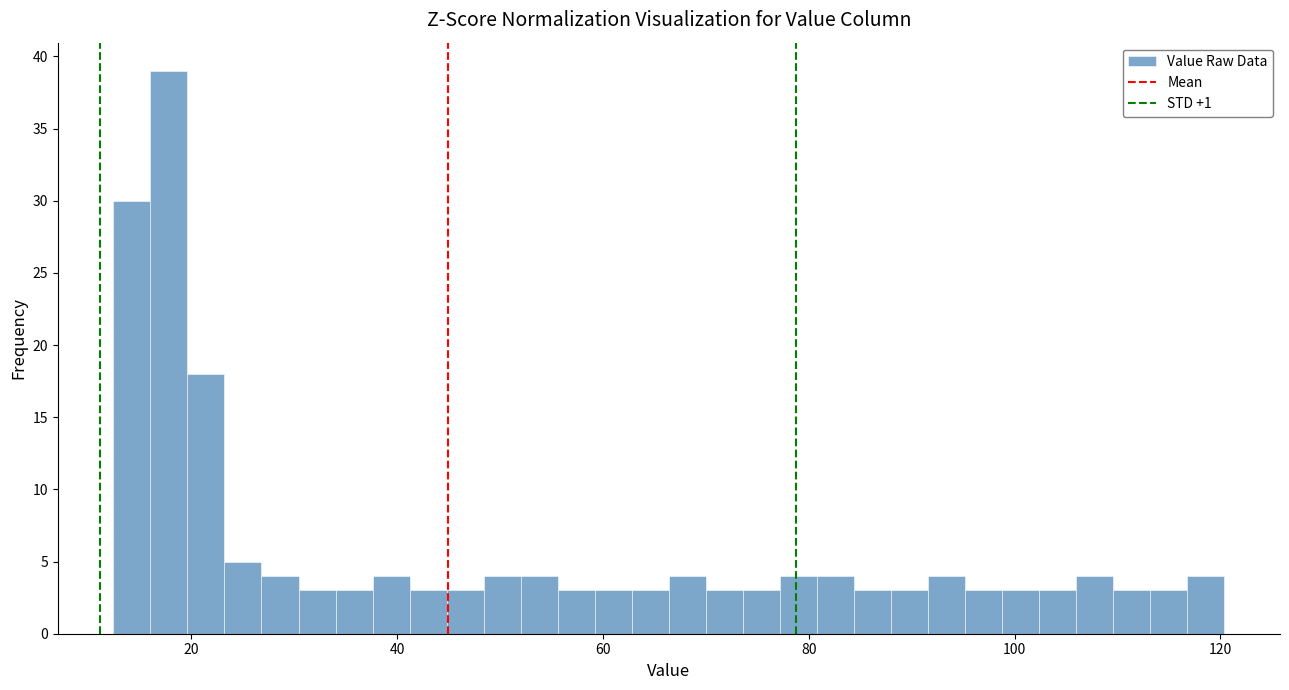

Around what value on the x-axis is the tallest bar? Give the approximate position of its centre, as read against the axis.

18